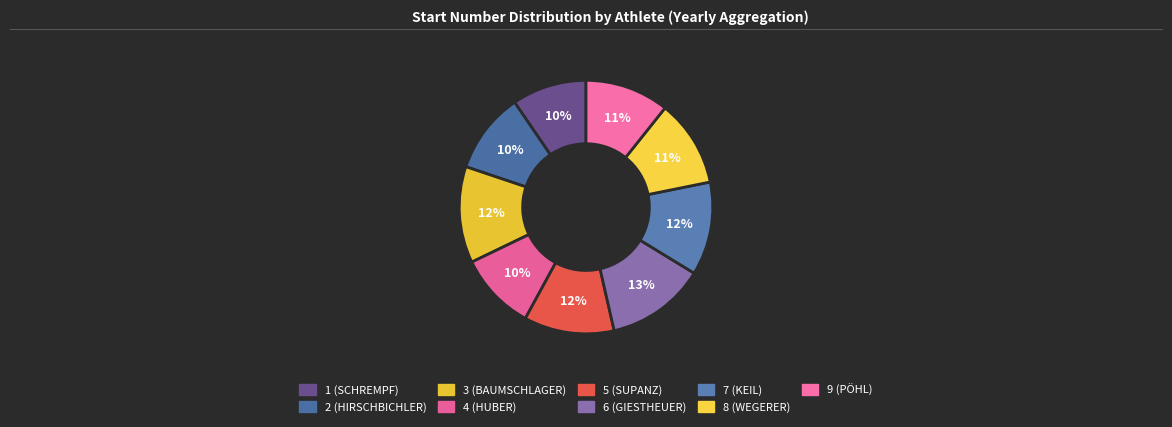

To the nearest percent, what is the difference between the 8 (WEGERER) and 2 (HIRSCHBICHLER) slice percentages?

1%